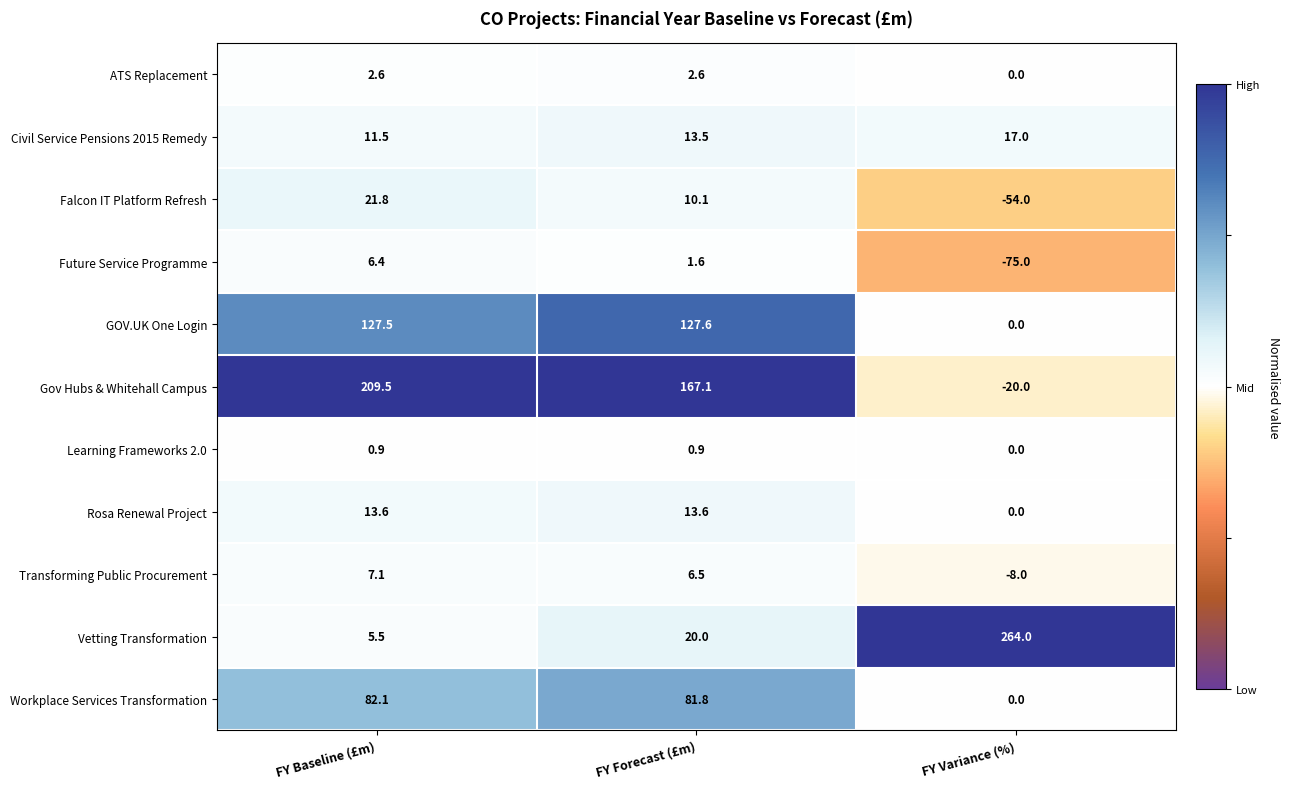

What is the sum of the ATS Replacement values at FY Variance (%) and FY Baseline (£m)?

2.6